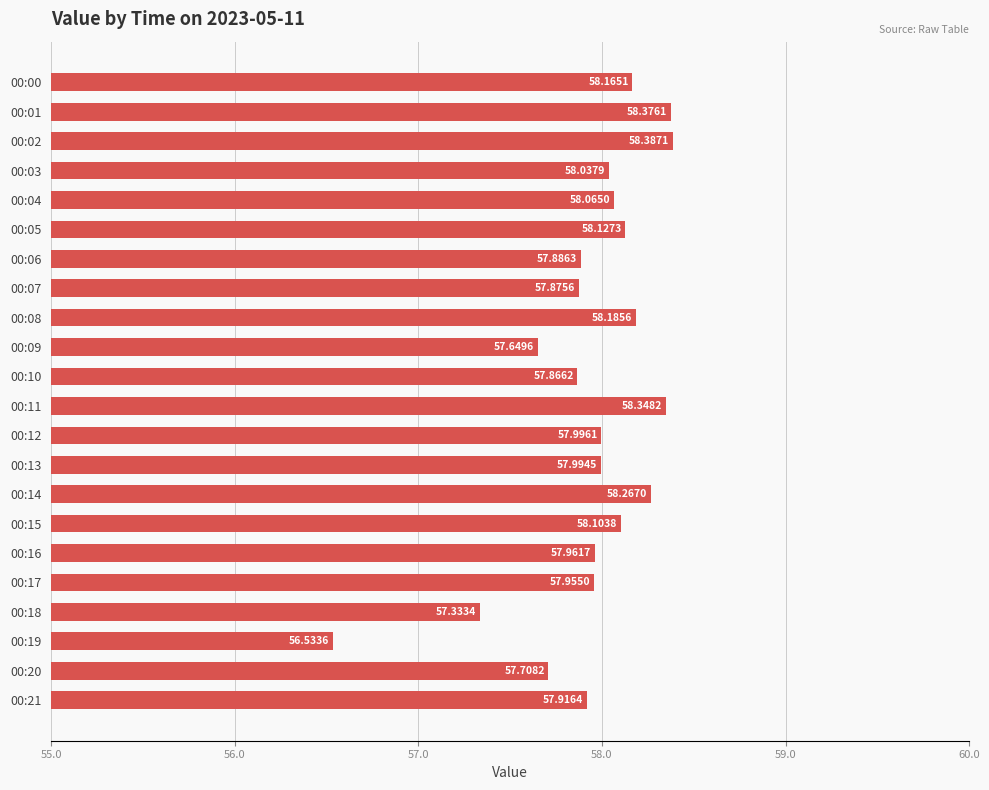

How many values are below 57?

1